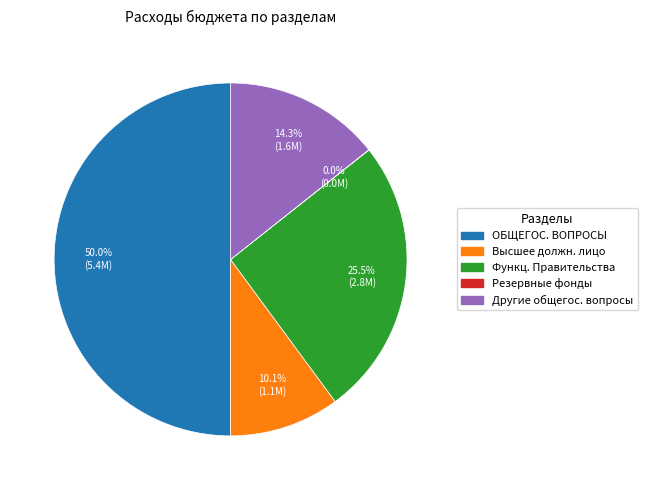

To the nearest percent, what is the difference between the largest and smallest slice percentages?

50%